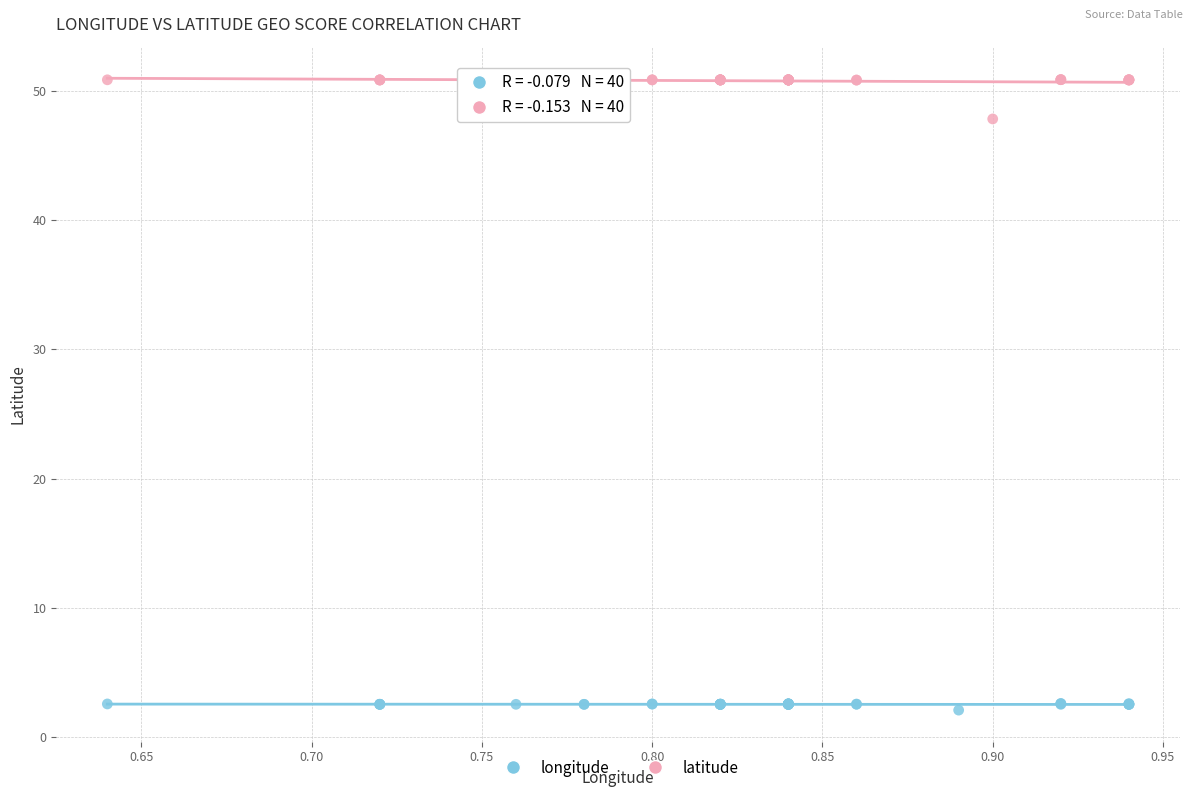

Which series contains the highest Y value?

latitude